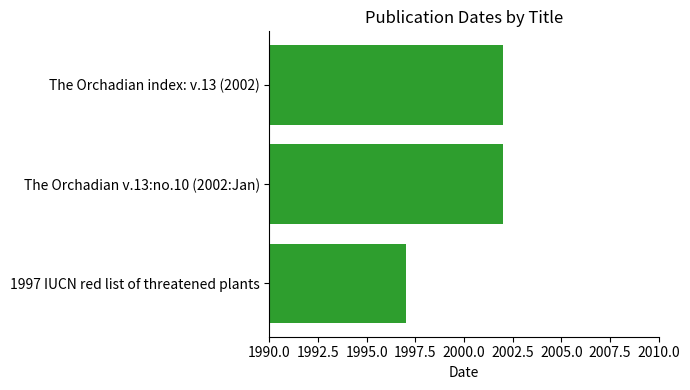

Which has a higher value, The Orchadian index: v.13 (2002) or 1997 IUCN red list of threatened plants?

The Orchadian index: v.13 (2002)